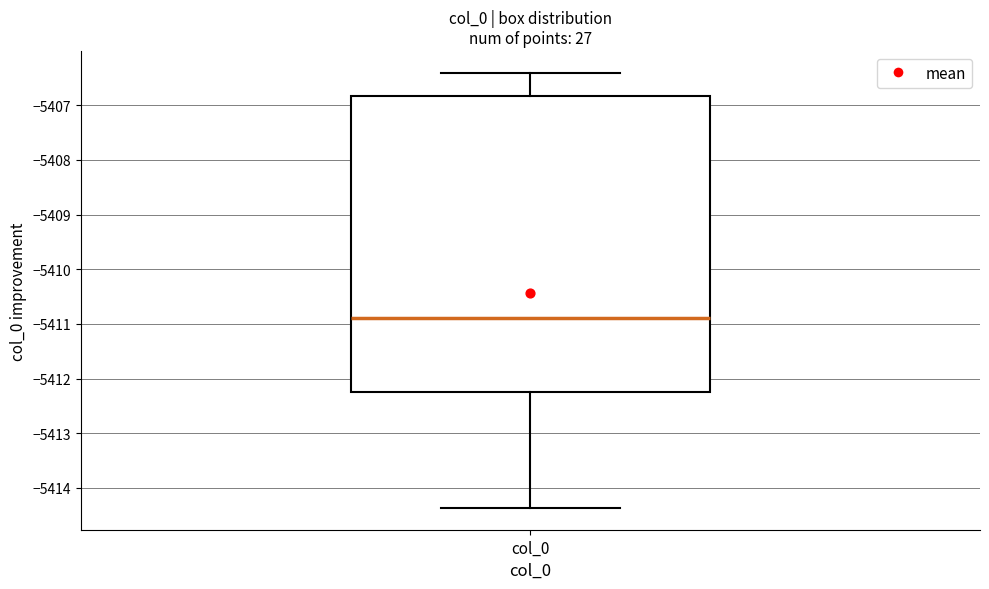

Transcribe this box plot: give where the median line is, the range the box spans, and where the two whiskers end, as read against the y-axis. The values are not printed on the chart, so give them approximately, as read against the axis.

median -5410.9, box -5412.2 to -5406.8, whiskers -5414.4 to -5406.4